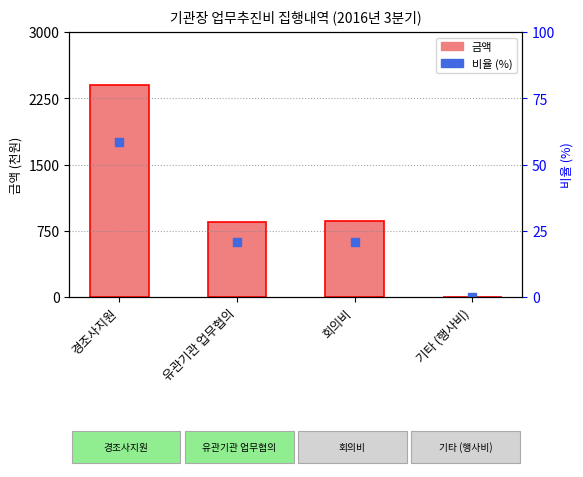

How many categories are shown in the chart?

4